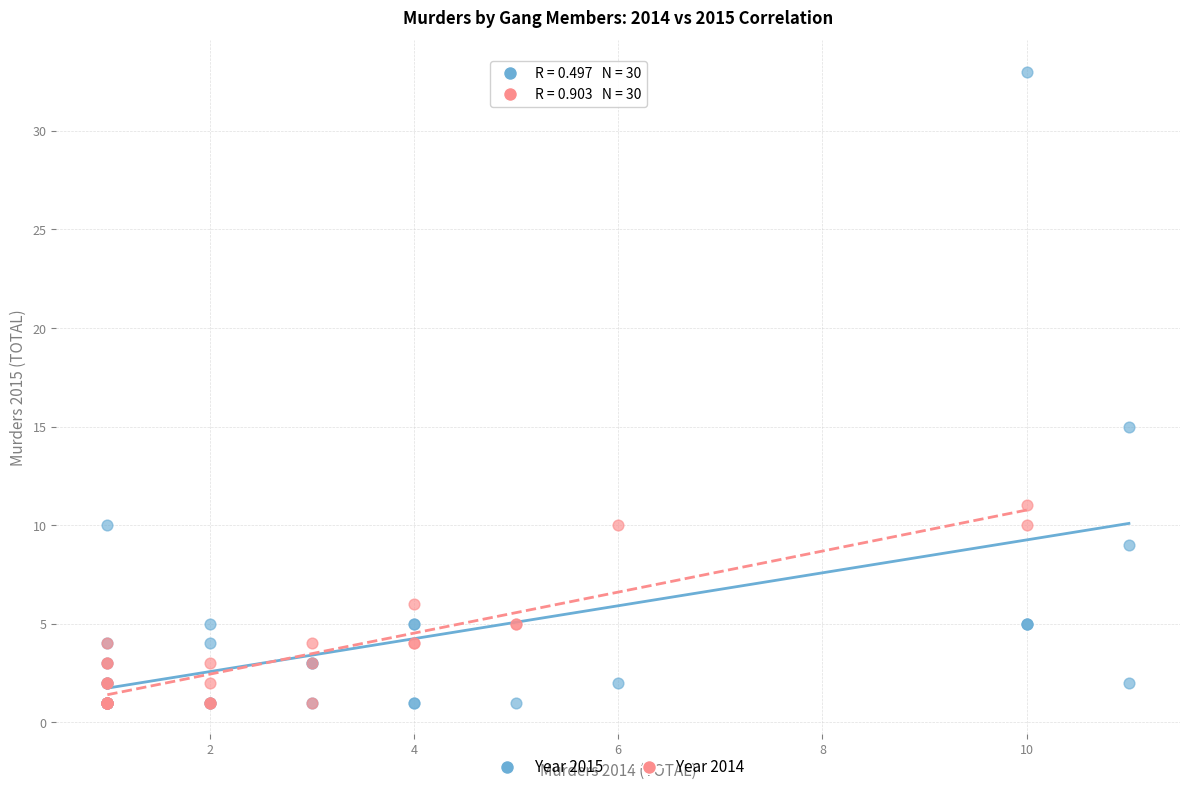

Which series reaches the maximum Y coordinate?

Year 2015